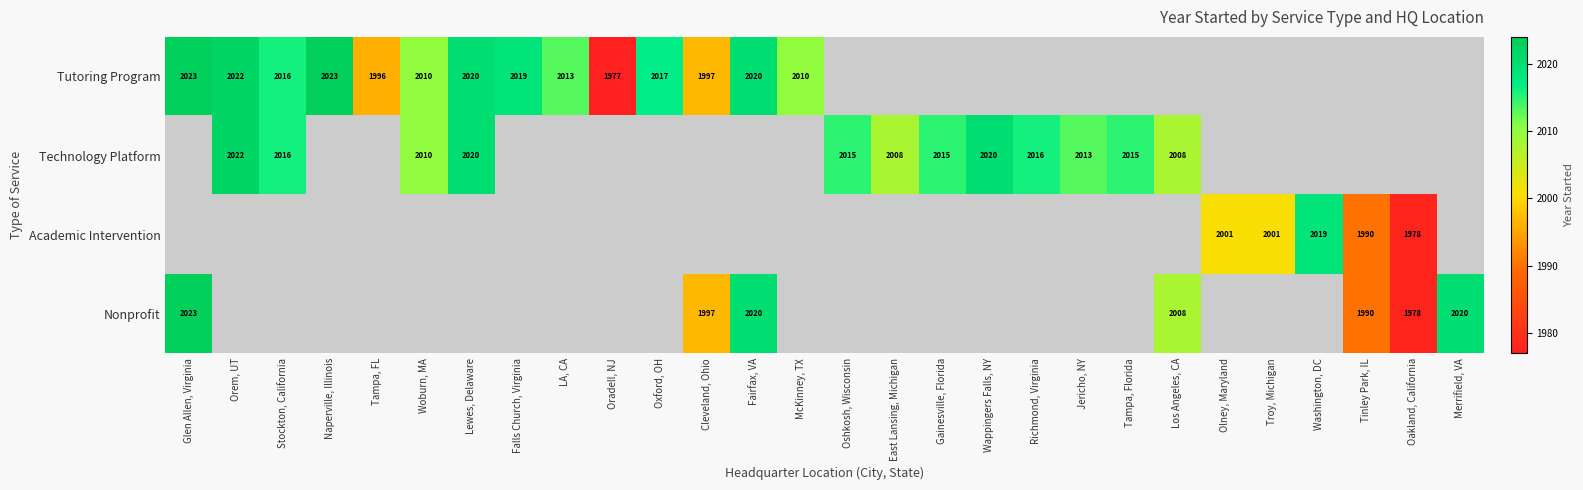

What is the difference between the Tutoring Program values at Lewes, Delaware and Naperville, Illinois?

3